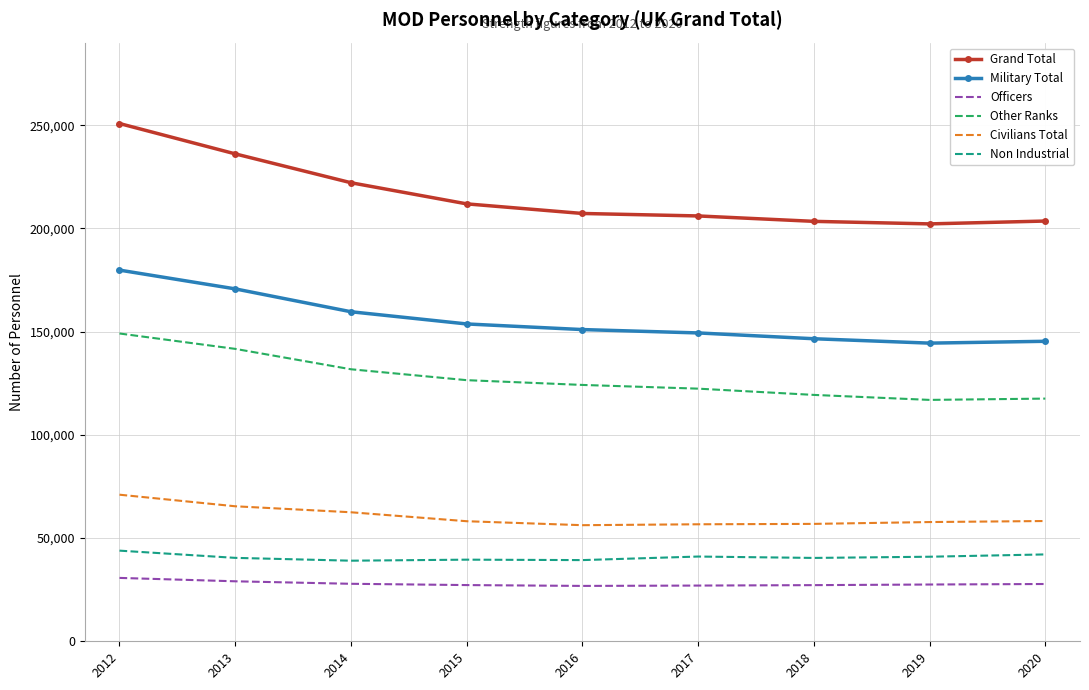

True or false: Civilians Total has more than 2 interior local peaks.

False